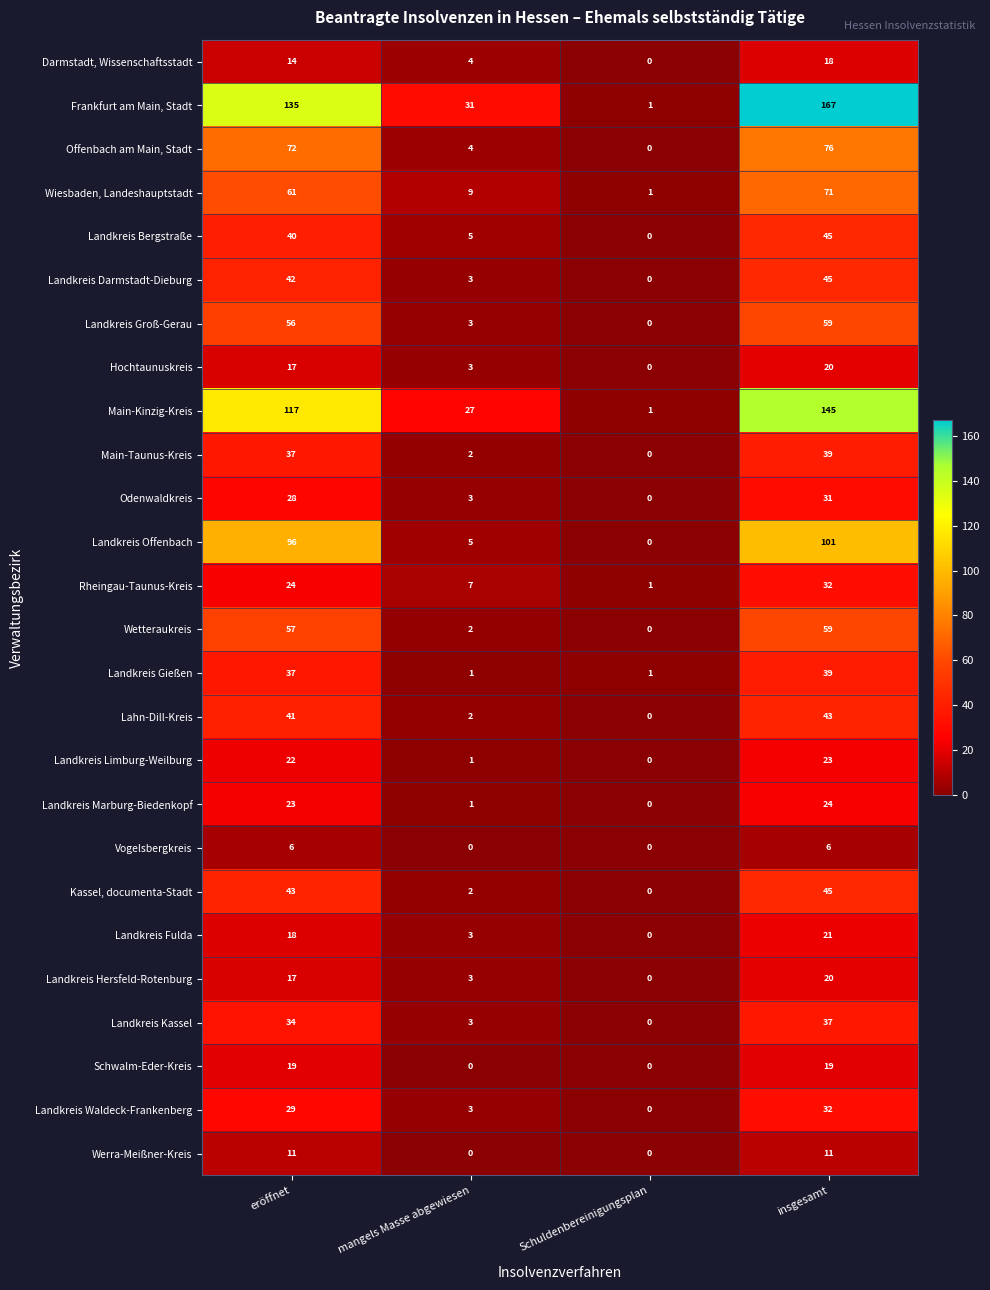

Which series has the widest spread of values?

Frankfurt am Main, Stadt